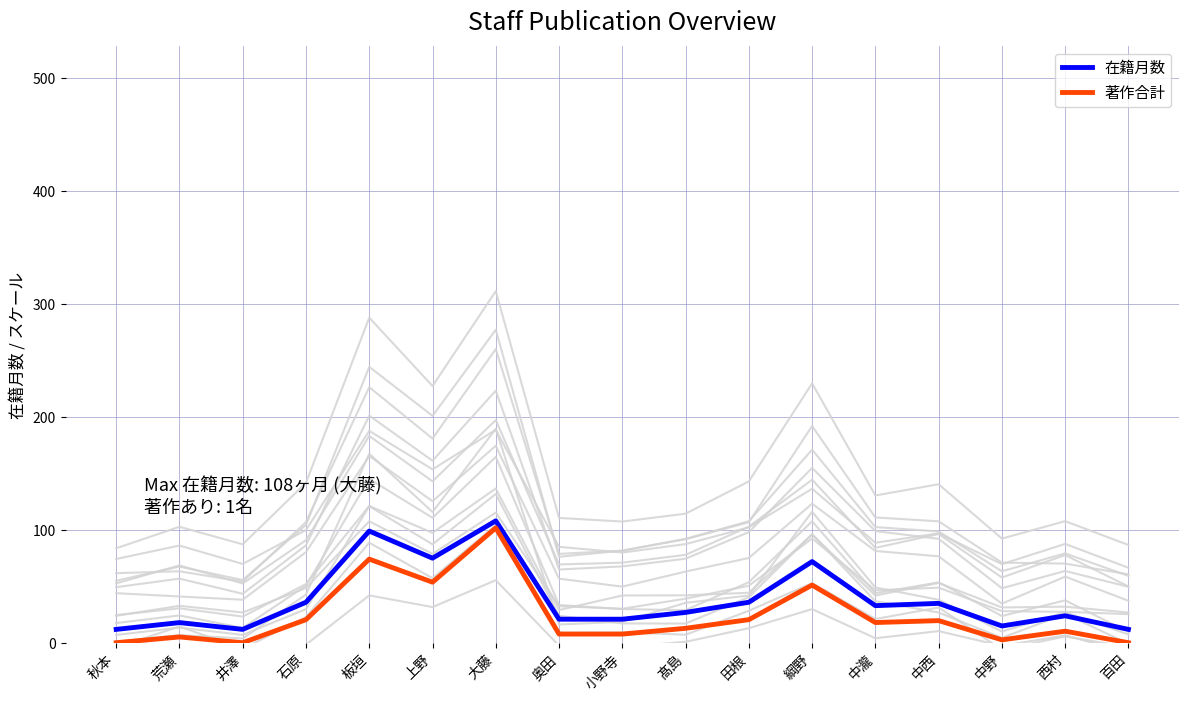

Where is the first local maximum for 在籍月数?

荒瀬